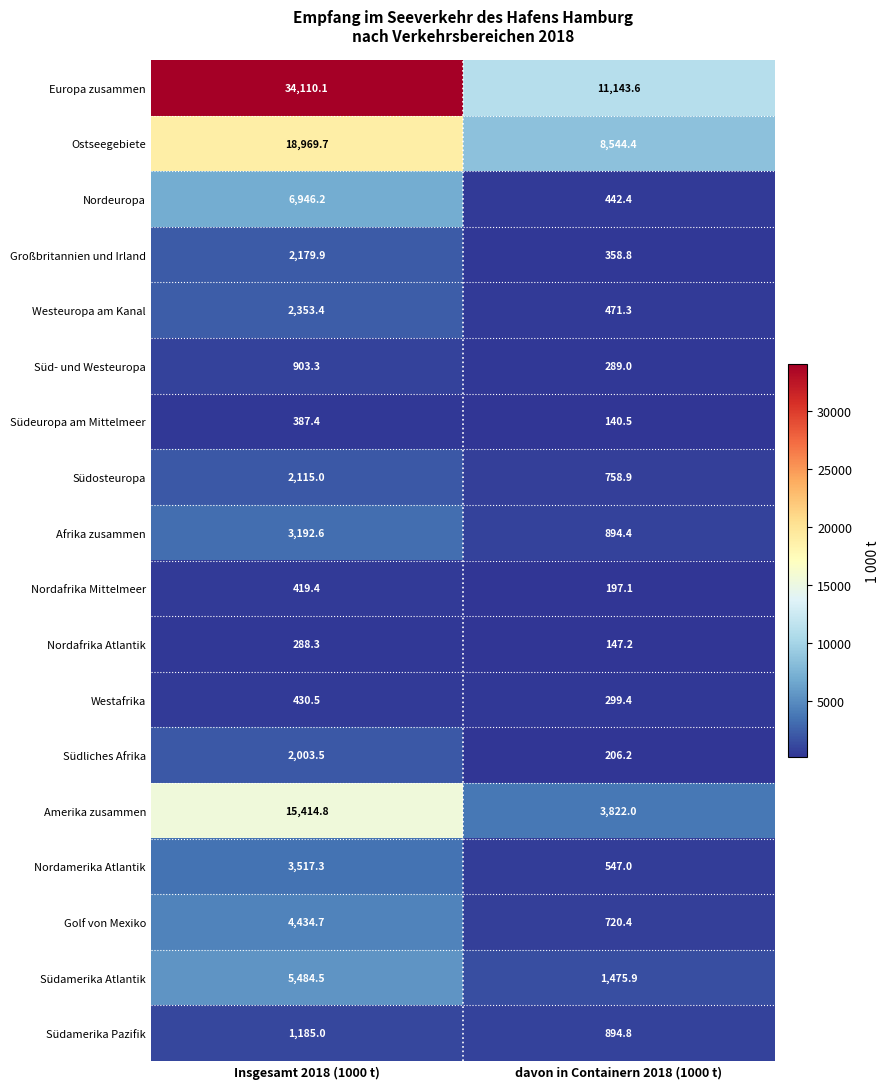

List the labels in order of Nordafrika Atlantik value, smallest first.

davon in Containern 2018 (1000 t), Insgesamt 2018 (1000 t)